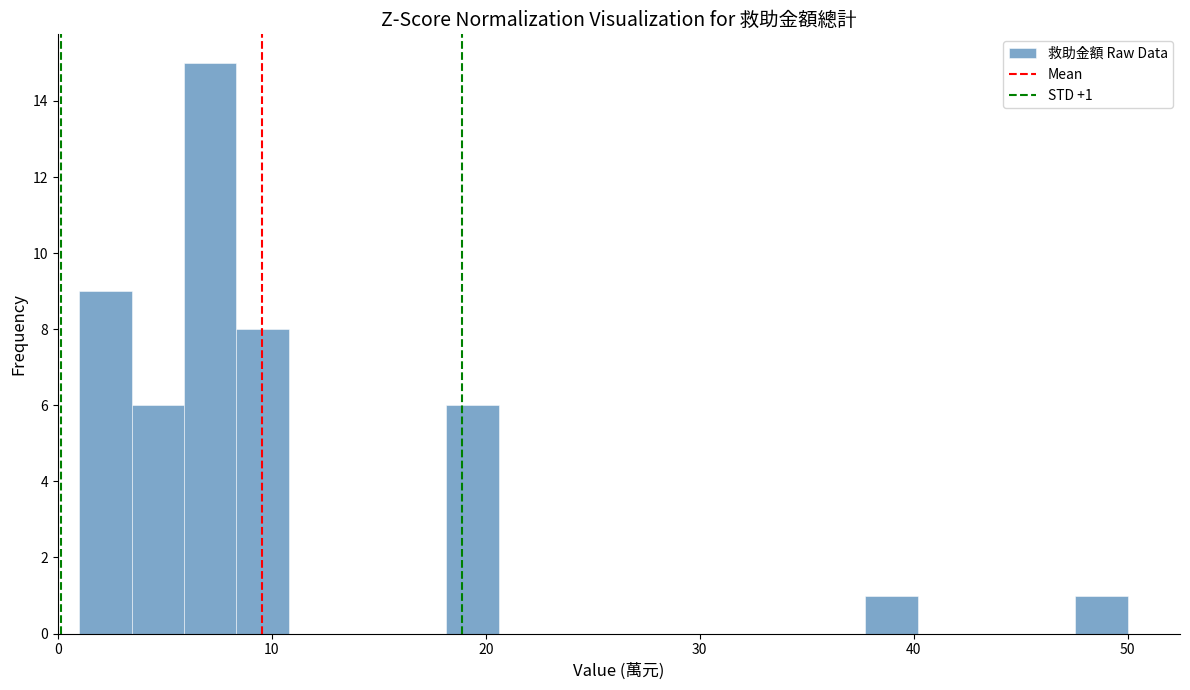

Read against the x-axis, roughly where is the centre of the tallest bar?

7